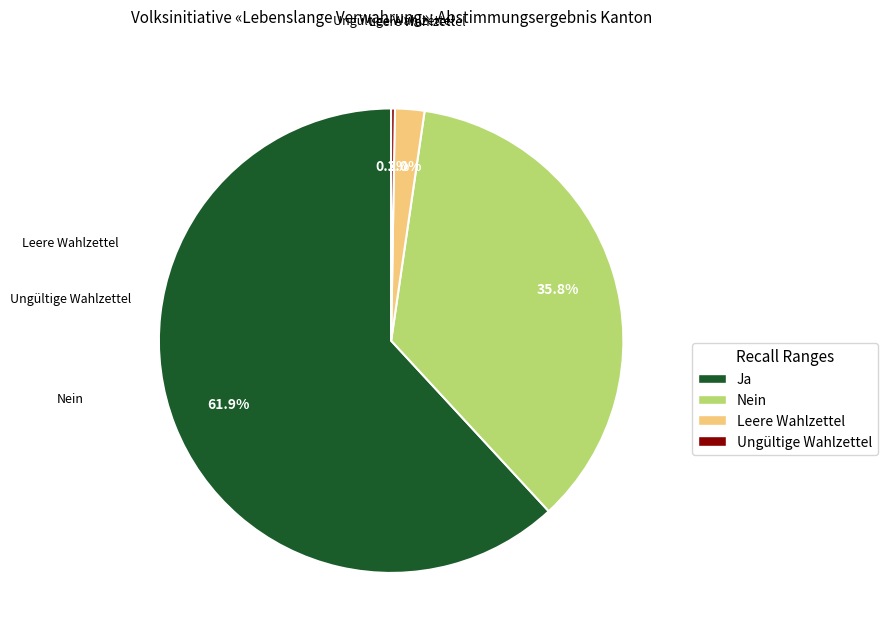

To the nearest percent, what percentage of the pie is Leere Wahlzettel?

2%